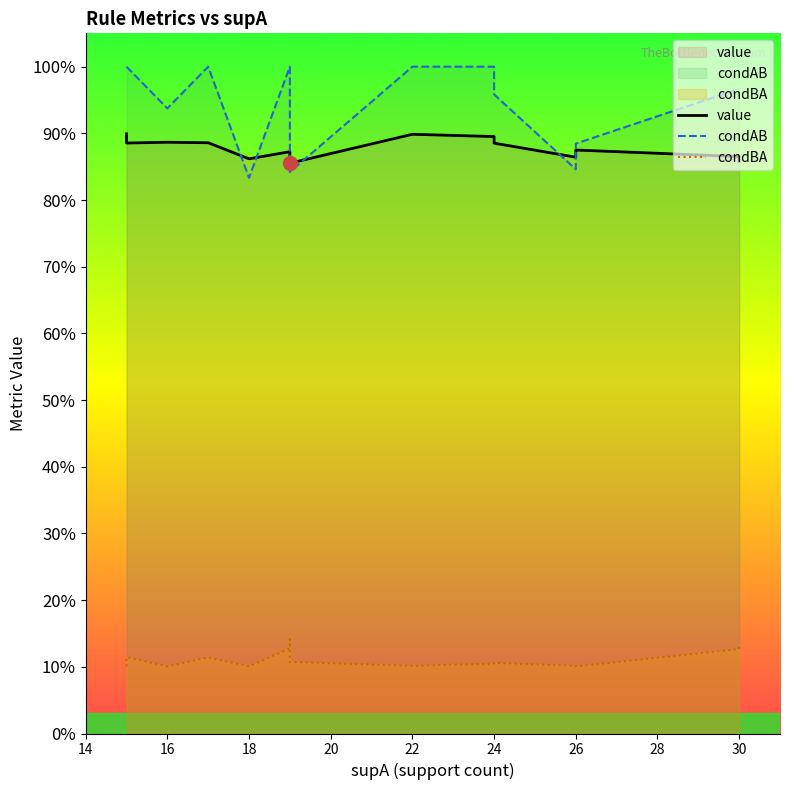

How many condAB values are between 0 and 1?

20